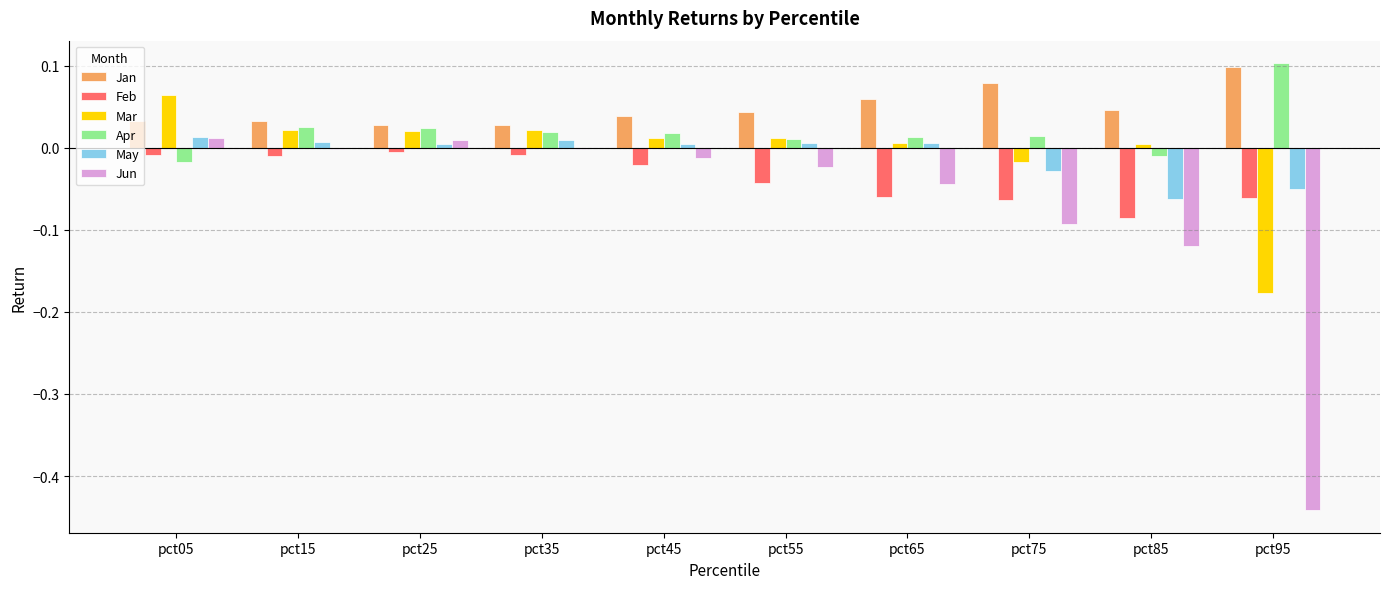

How many groups of bars are there?

10